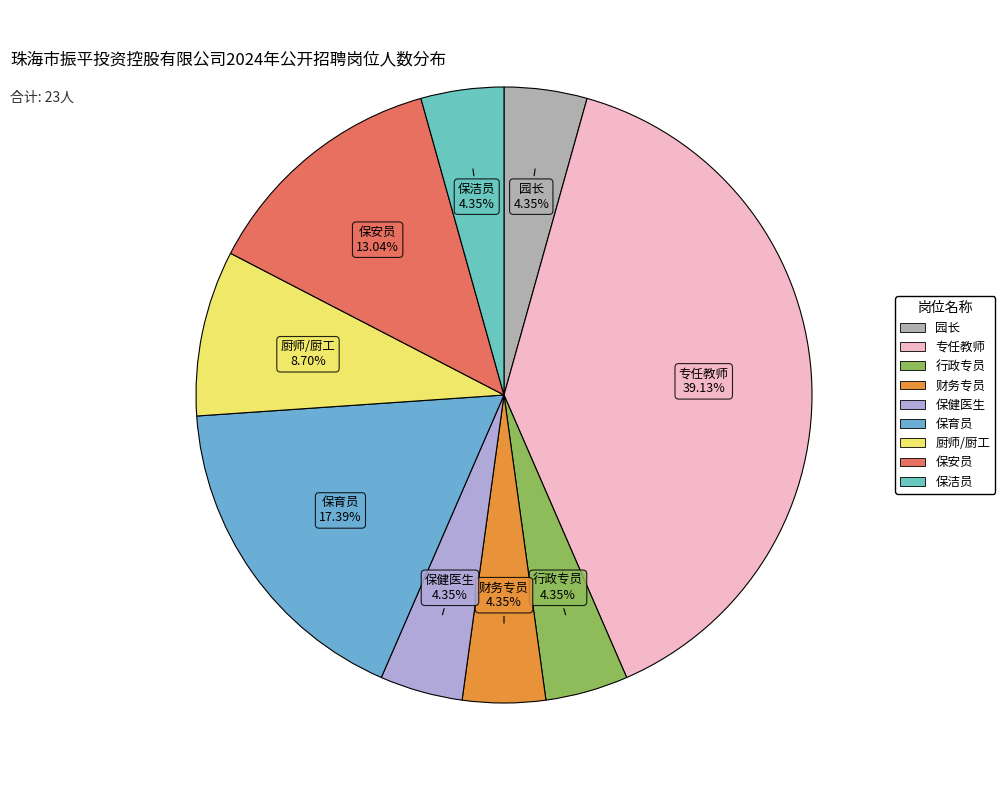

Which slice is the largest?

专任教师